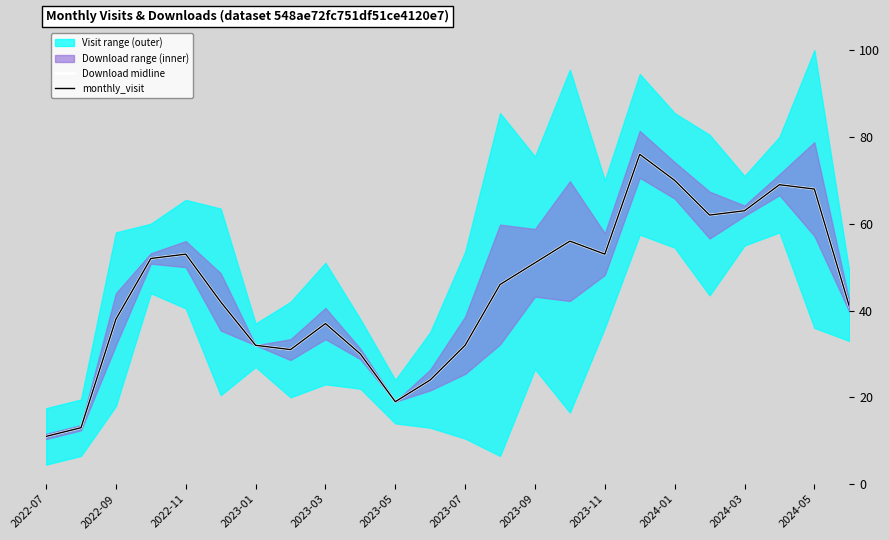

How many lines are shown in the chart?

2